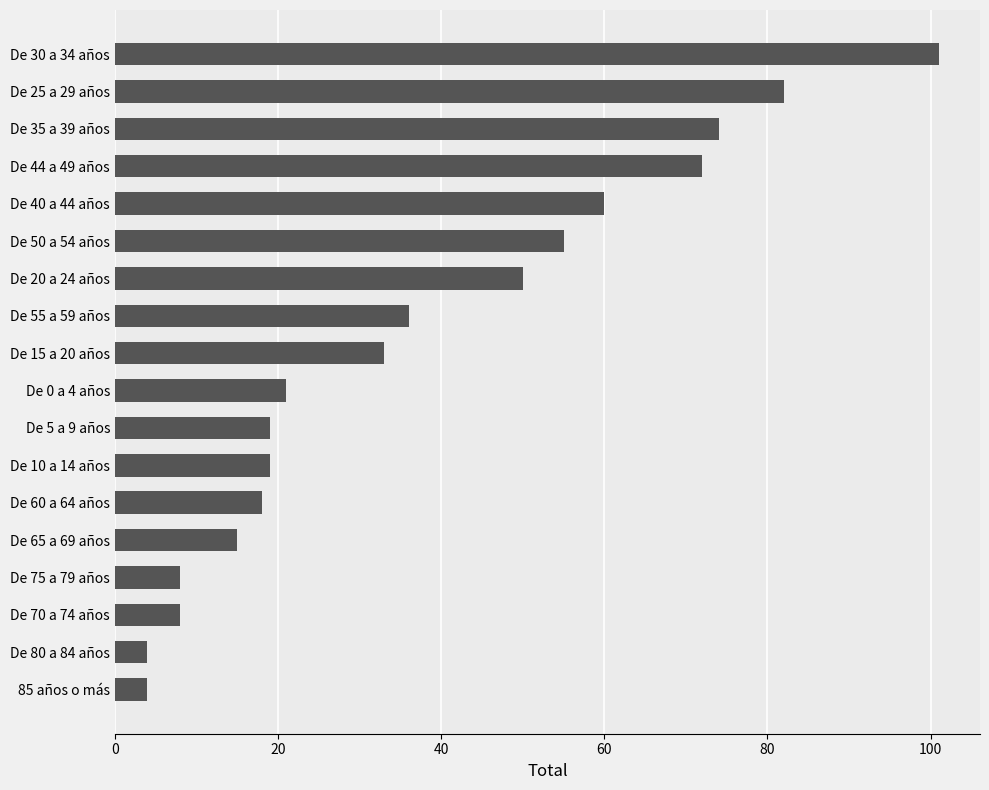

What is the value of the 12th bar from the top?

19